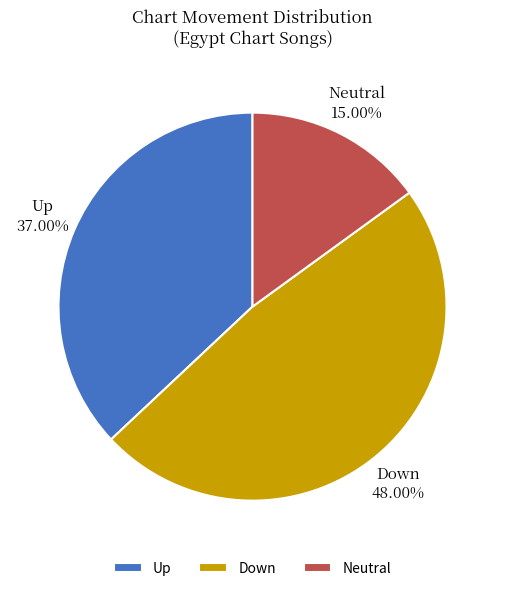

What is the ratio of the value at Neutral to the value at Down?

0.3